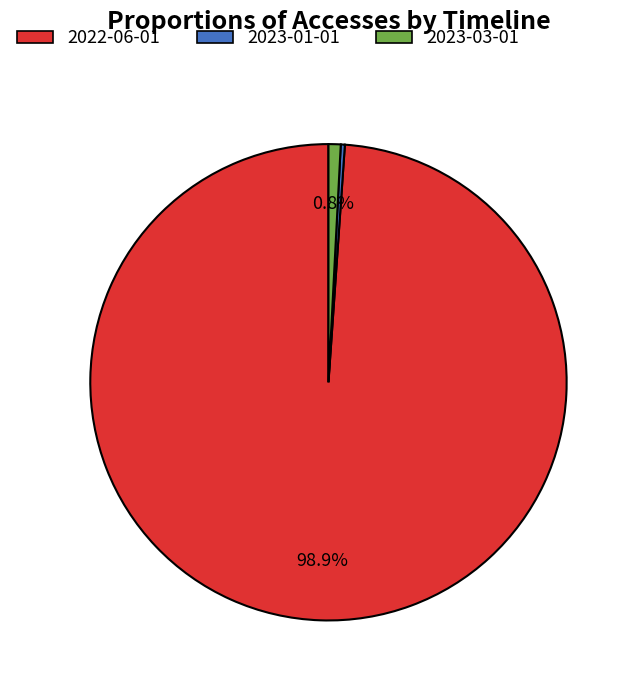

Do 2022-06-01 and 2023-03-01 together represent more than half of the pie?

Yes